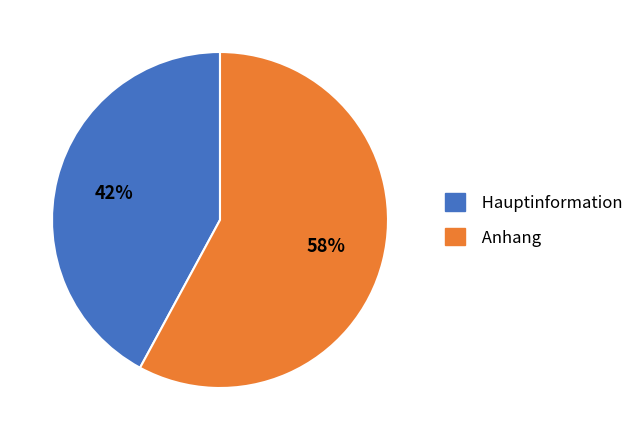

Between Hauptinformation and Anhang, which is larger?

Anhang